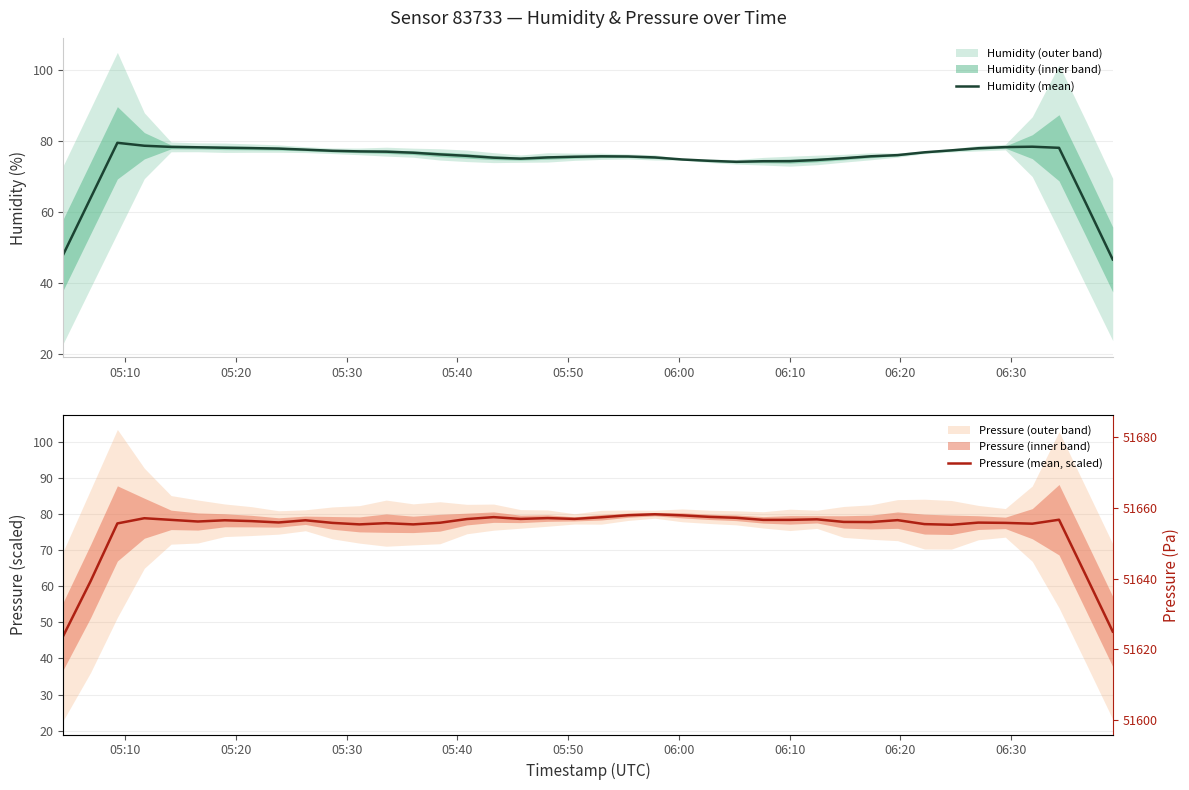

In Humidity (mean), how many points are lower than both neighbors (excluding endpoints)?

2